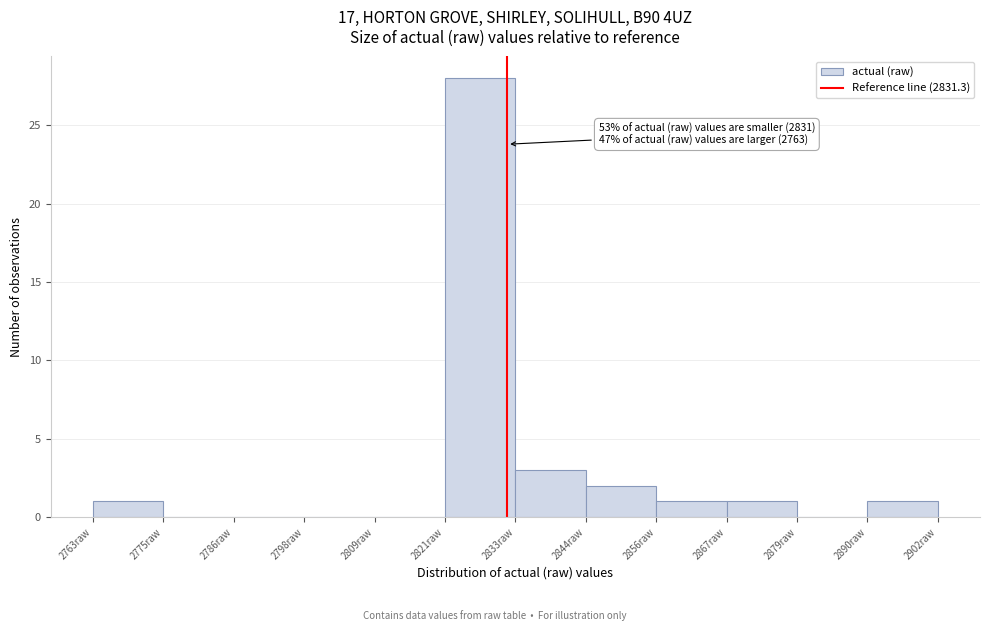

Which range on the x-axis has the tallest bar?

2822 to 2832